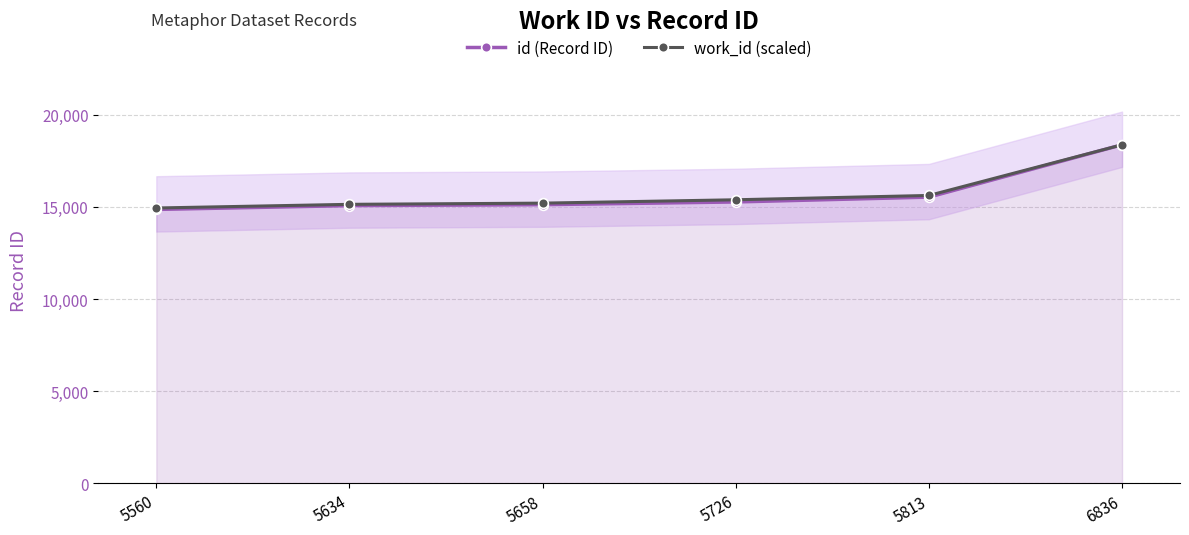

List the labels in order of id (Record ID) value, largest first.

6836, 5813, 5726, 5658, 5634, 5560